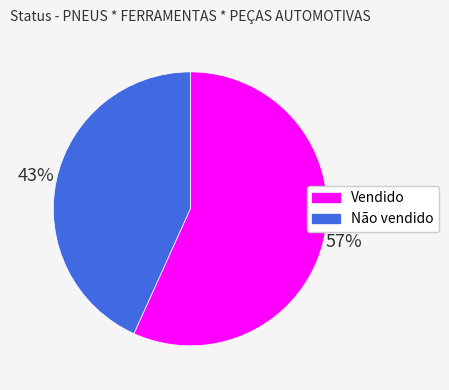

True or false: Não vendido accounts for 57% of the total.

False